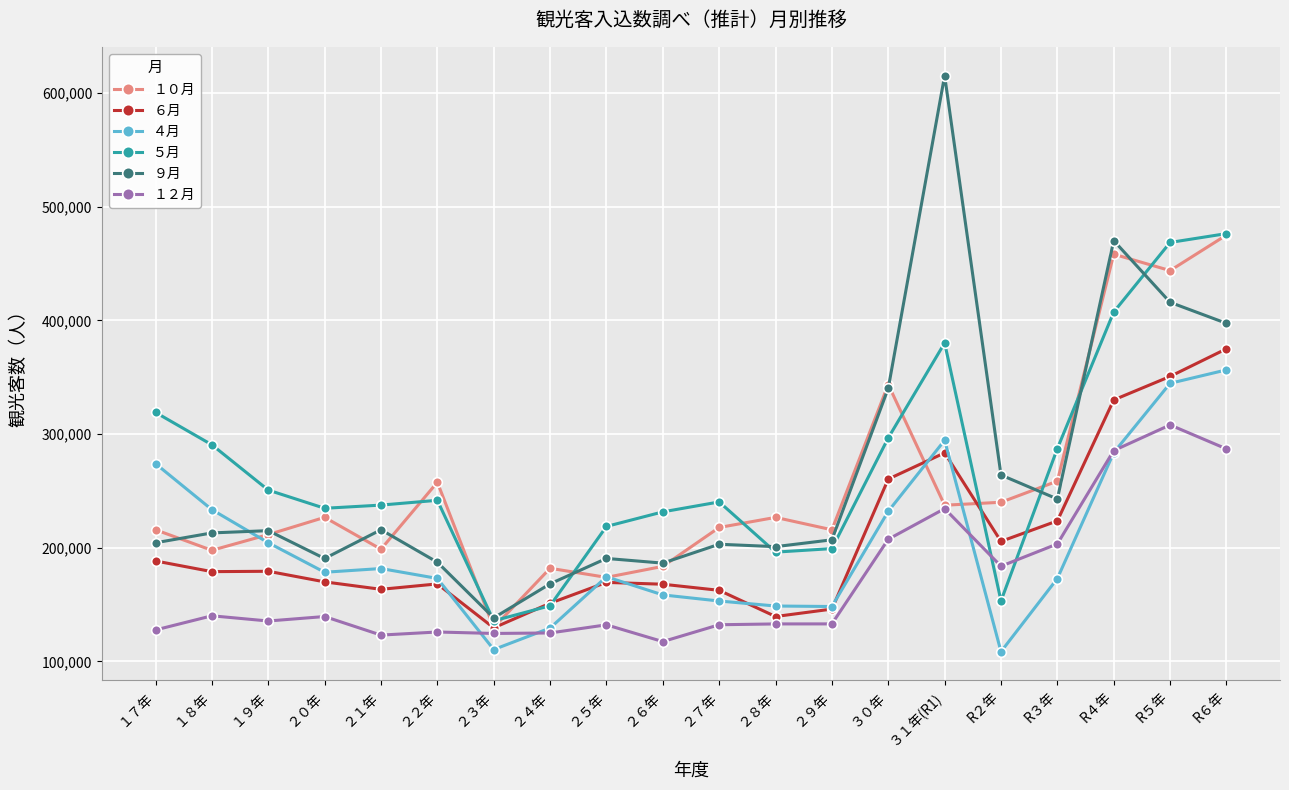

Between ２０年 and ２７年, which series saw the biggest shift?

４月